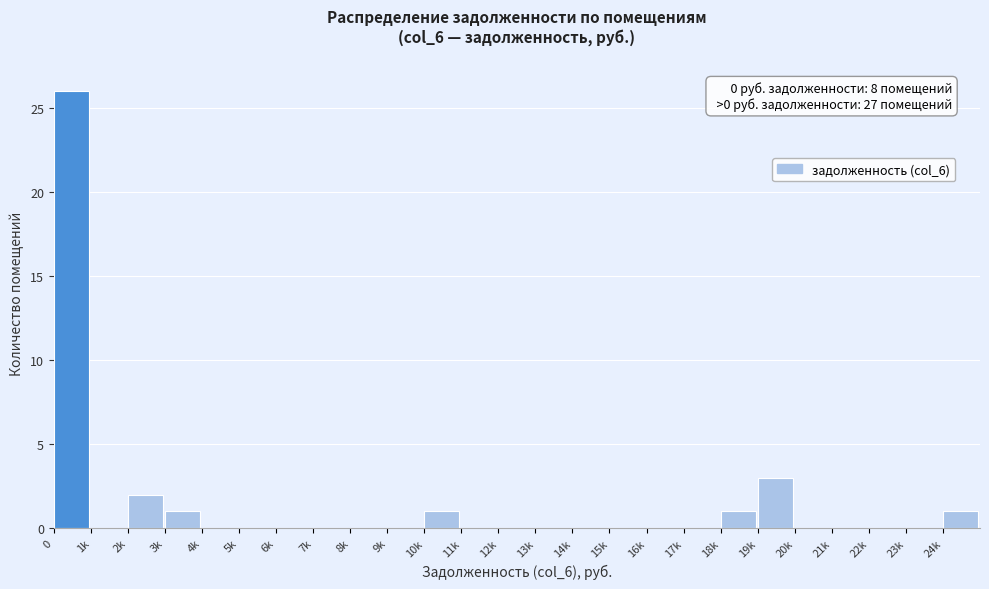

Reading left to right, list all the values displayed in this chart.

0=26	1k=0	2k=2	3k=1	4k=0	5k=0	6k=0	7k=0	8k=0	9k=0	10k=1	11k=0	12k=0	13k=0	14k=0	15k=0	16k=0	17k=0	18k=1	19k=3	20k=0	21k=0	22k=0	23k=0	24k=1